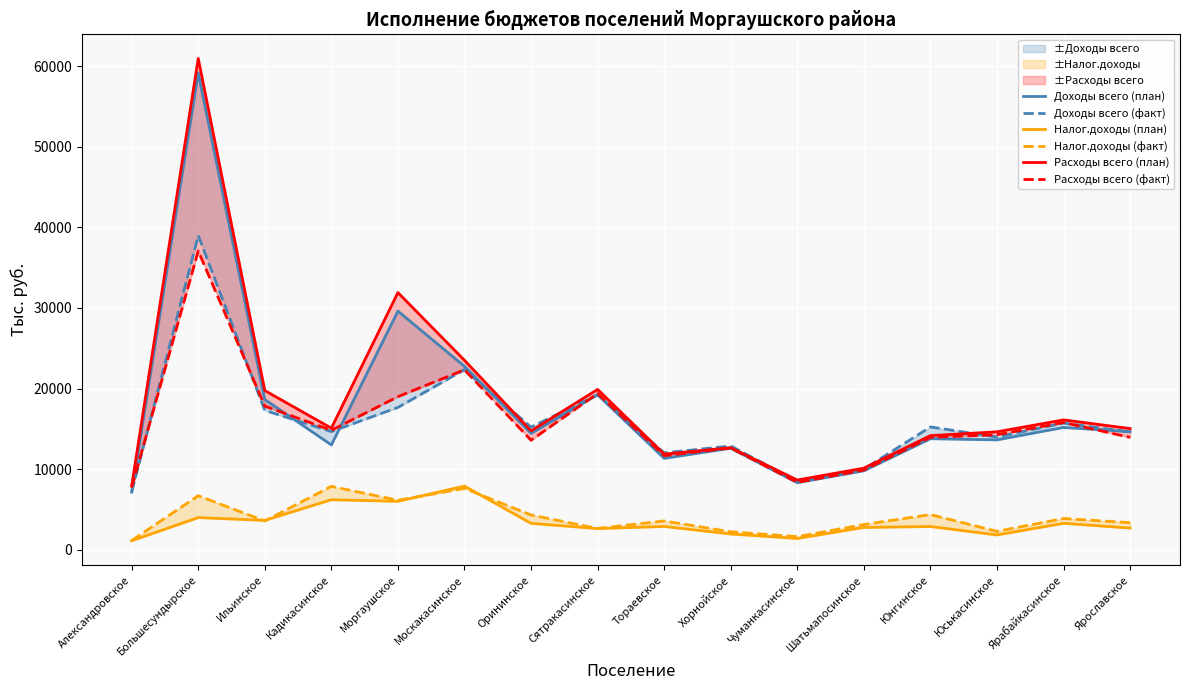

What position from the right is Шатьмапосинское?

5